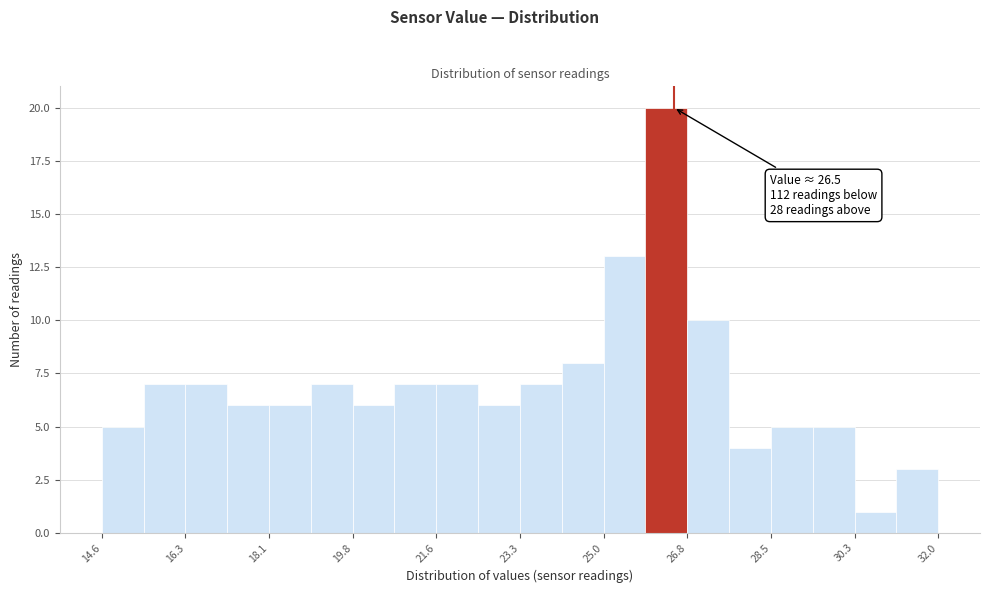

Which range on the x-axis has the tallest bar?

26.0 to 26.8